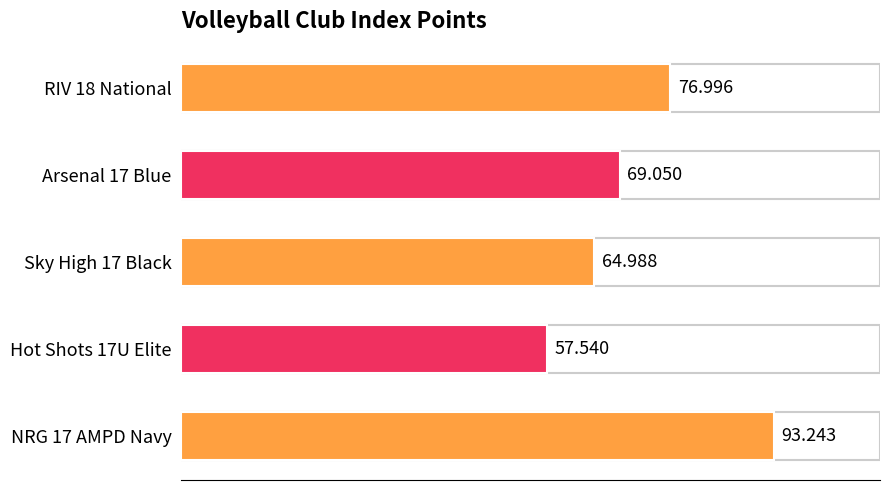

List the labels in order of value, smallest first.

Hot Shots 17U Elite, Sky High 17 Black, Arsenal 17 Blue, RIV 18 National, NRG 17 AMPD Navy